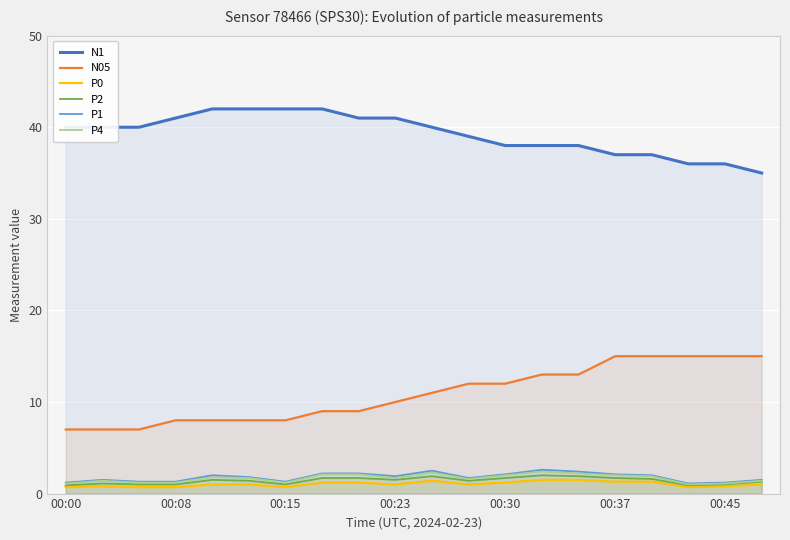

How many data points in P0 are above 1?

8